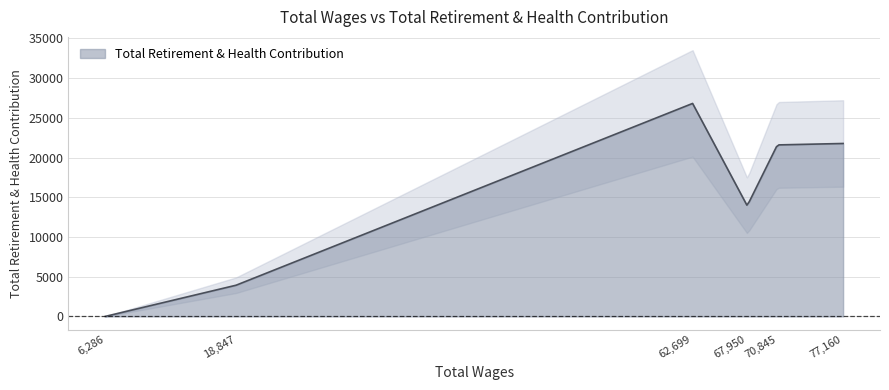

Where is the data nearest to the value 13406?

67950.0